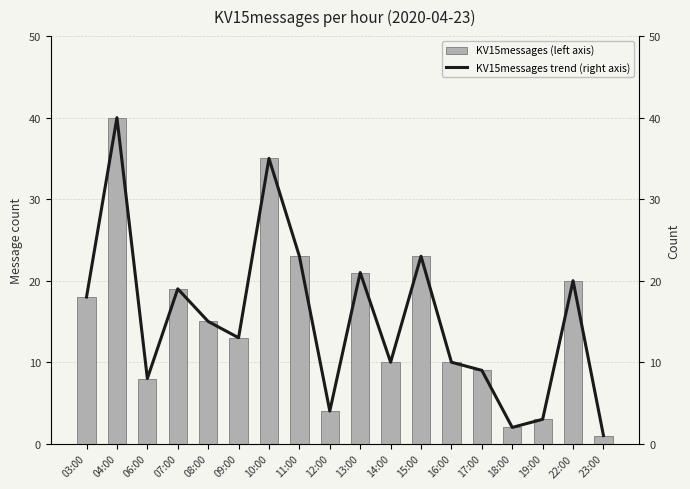

What position from the right is 16:00?

6